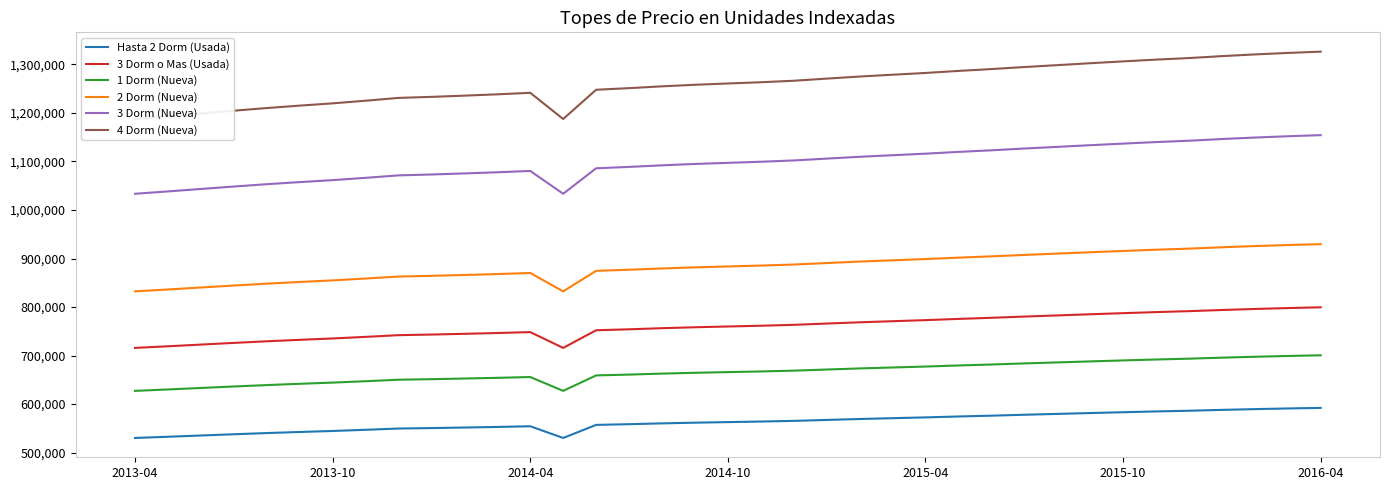

What is the minimum value shown in the chart?

530275